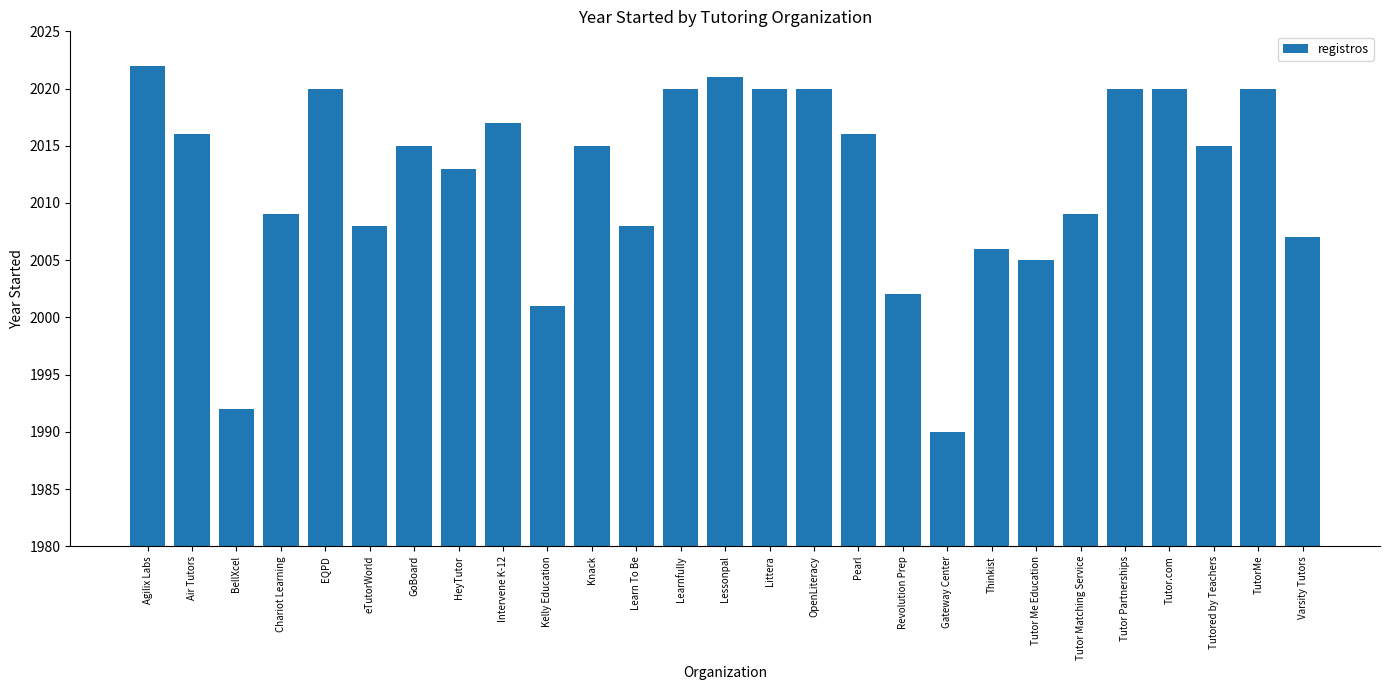

Between Knack and Tutor Me Education, which is larger?

Knack